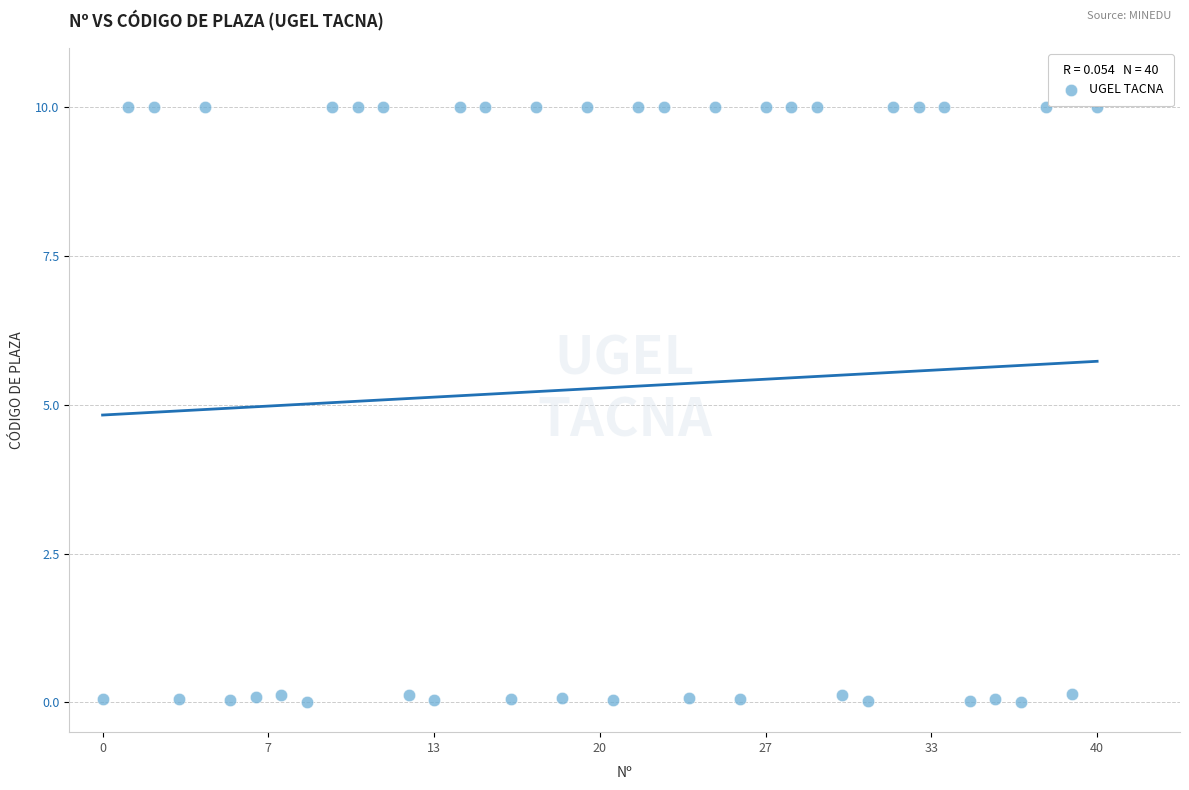

What is the range of Y values (max minus min)?

10.0